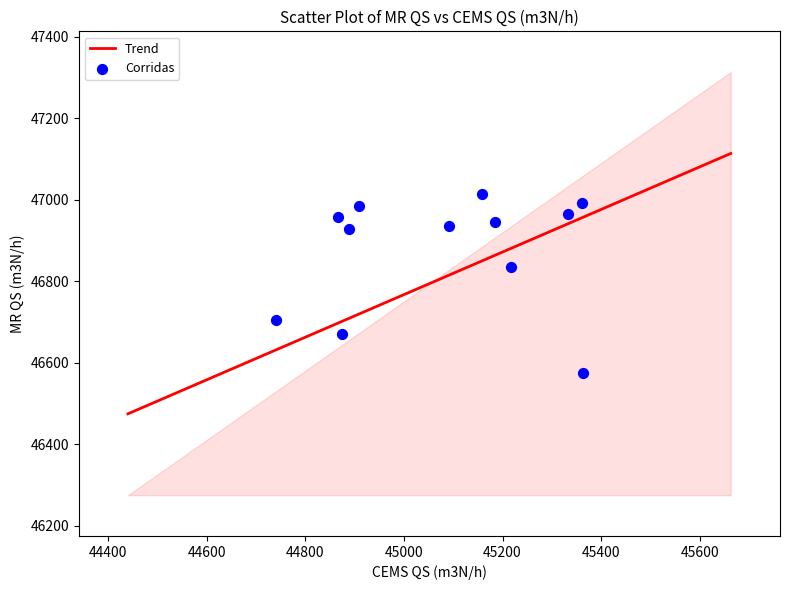

What is the average Y value?

46875.8